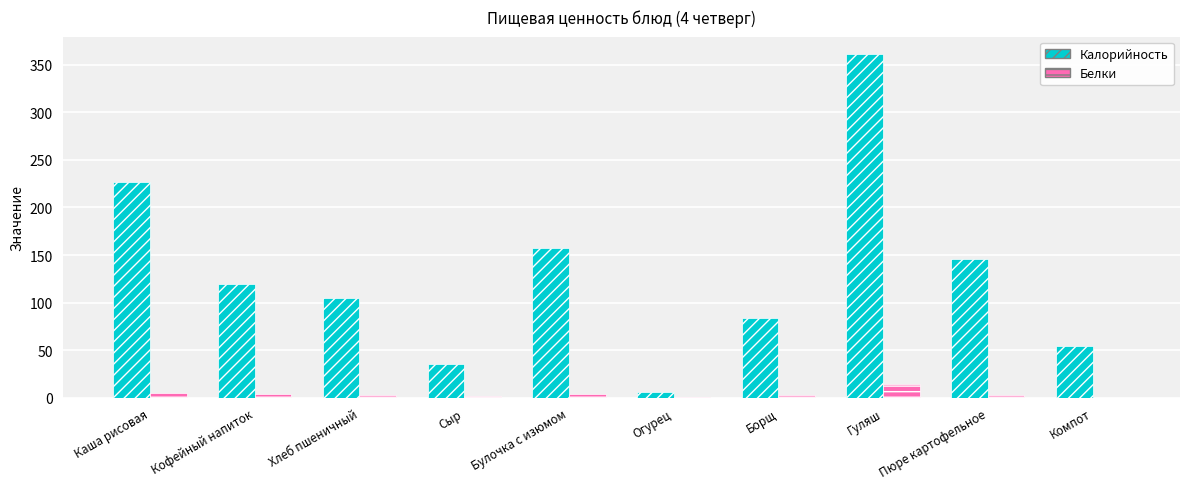

Between Сыр and Гуляш, which series saw the biggest shift?

Калорийность